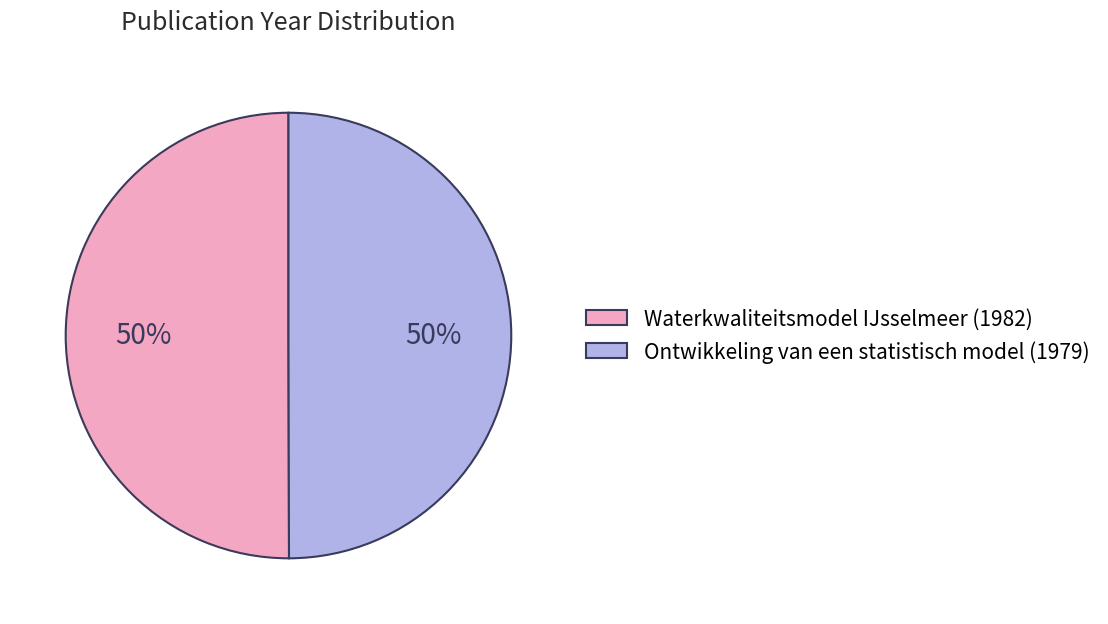

Do Ontwikkeling van een statistisch model (1979) and Waterkwaliteitsmodel IJsselmeer (1982) together represent more than half of the pie?

Yes